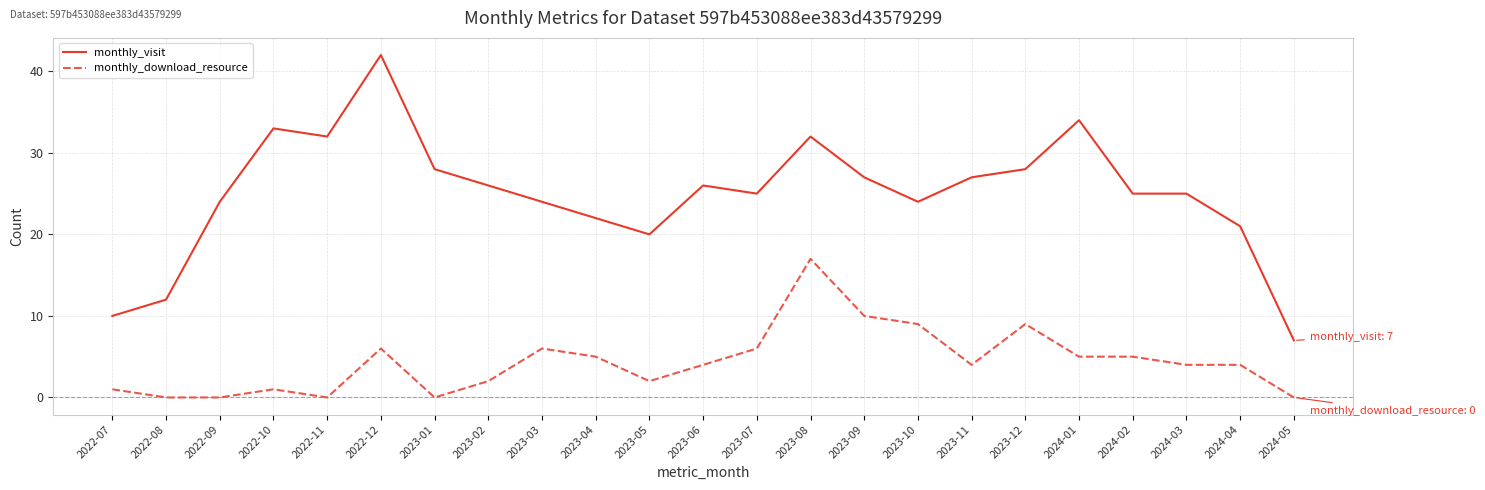

True or false: monthly_download_resource and monthly_visit intersect in this chart.

False